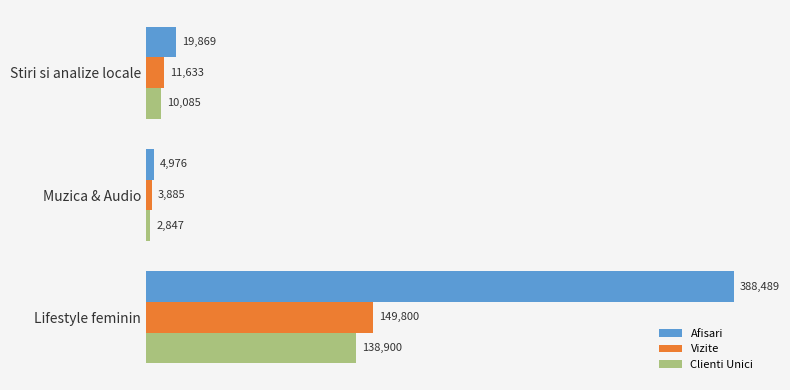

How many data points does each series have?

3